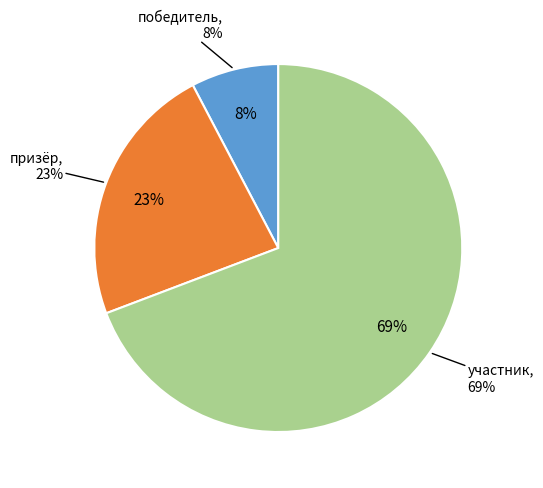

How many segments does this pie chart have?

3